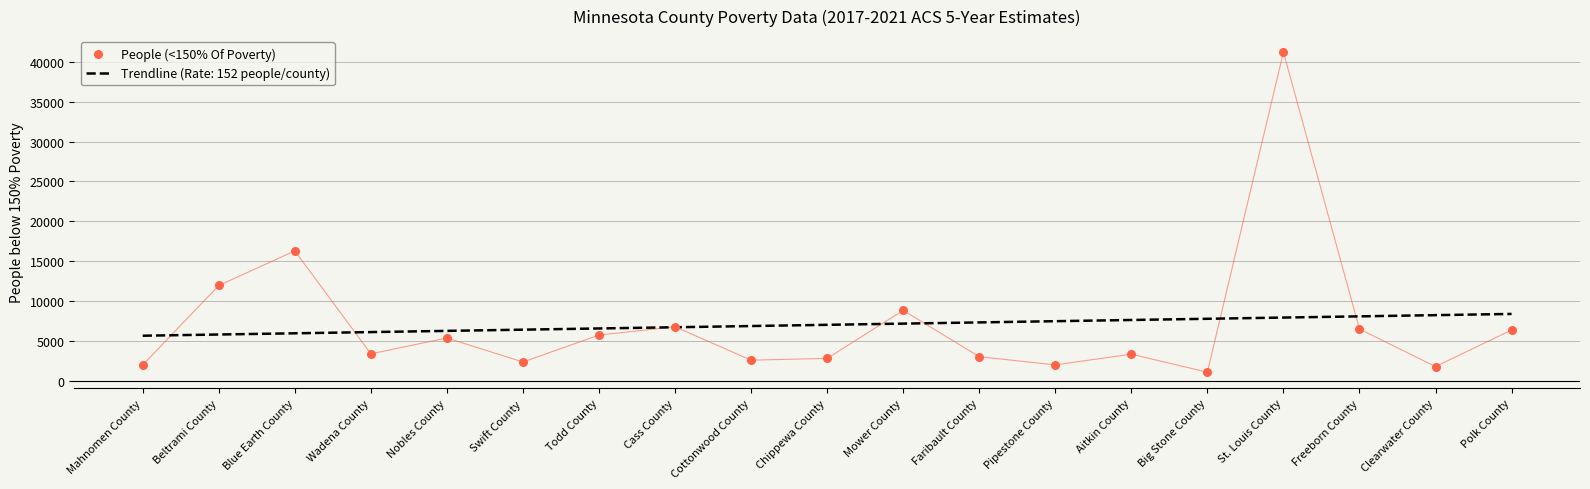

Which has a higher value, Pipestone County or Todd County?

Todd County